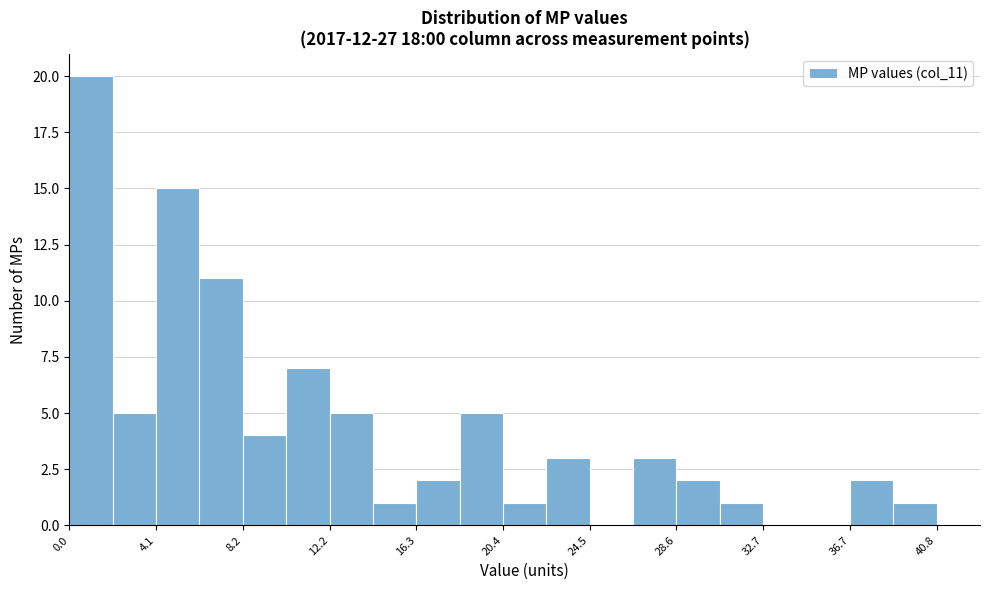

Reading left to right, list every bar in this chart as the range it spans on the x-axis followed by its height. Neither the bar edges nor the heights are printed on the chart, so give them approximately, as read against the axes.

0.0 to 2.0: 20
2.0 to 4.0: 5
4.0 to 6.0: 15
6.0 to 8.0: 11
8.0 to 10.0: 4
10.0 to 12.0: 7
12.0 to 14.5: 5
14.5 to 16.5: 1
16.5 to 18.5: 2
18.5 to 20.5: 5
20.5 to 22.5: 1
22.5 to 24.5: 3
24.5 to 26.5: 0
26.5 to 28.5: 3
28.5 to 30.5: 2
30.5 to 32.5: 1
32.5 to 34.5: 0
34.5 to 36.5: 0
36.5 to 39.0: 2
39.0 to 41.0: 1